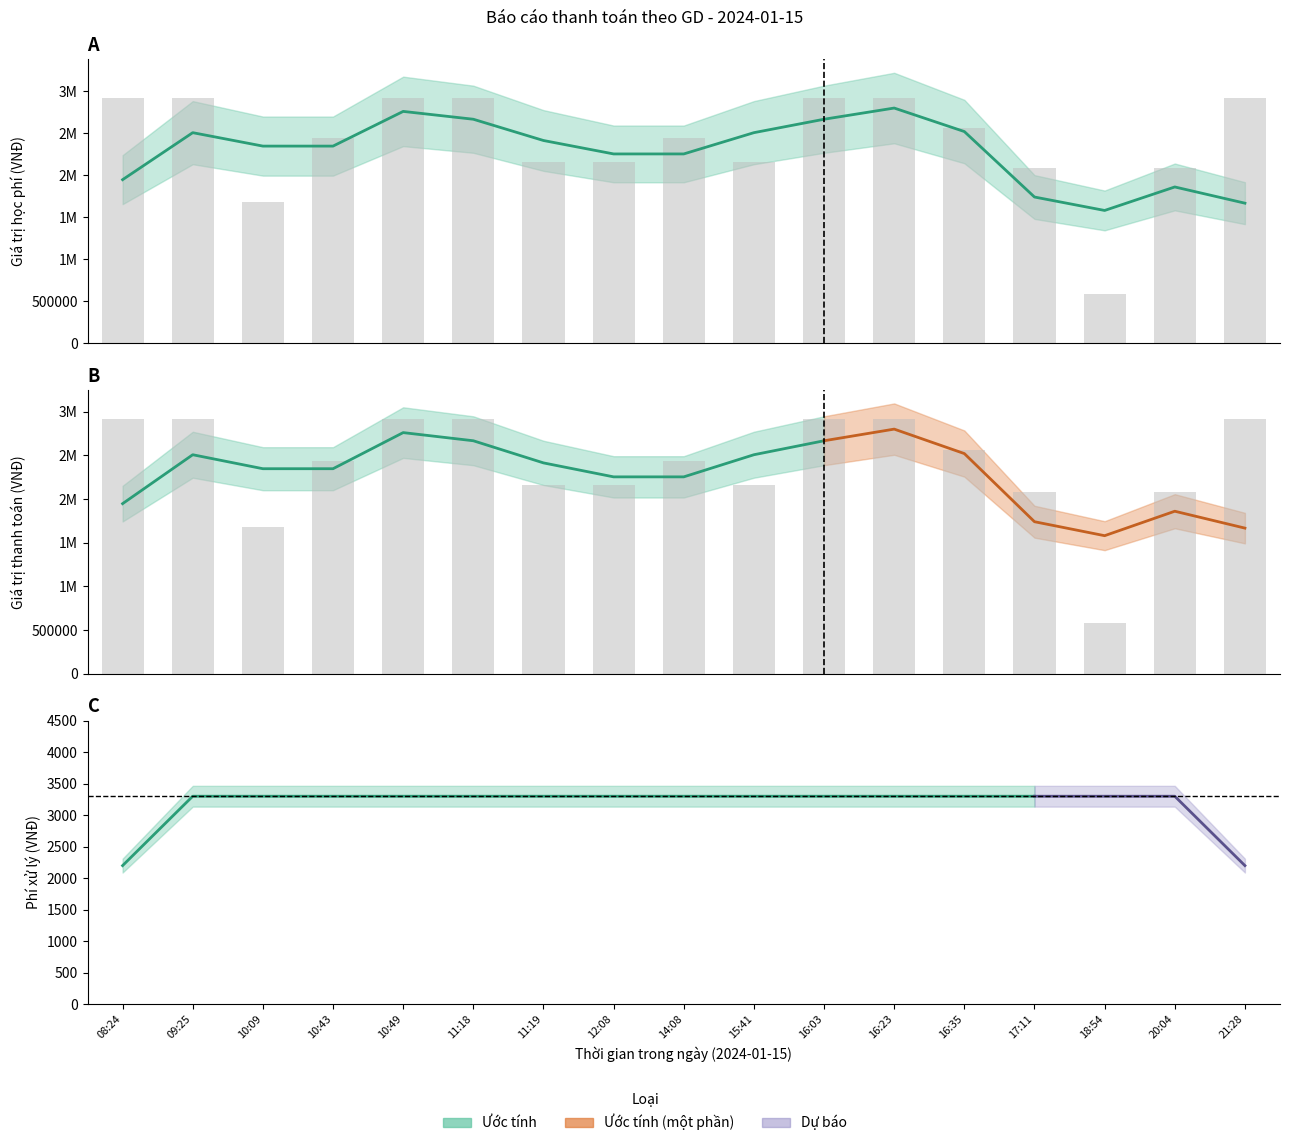

The Giá trị thanh toán series shows 2160000 at 15:41. True or false?

True